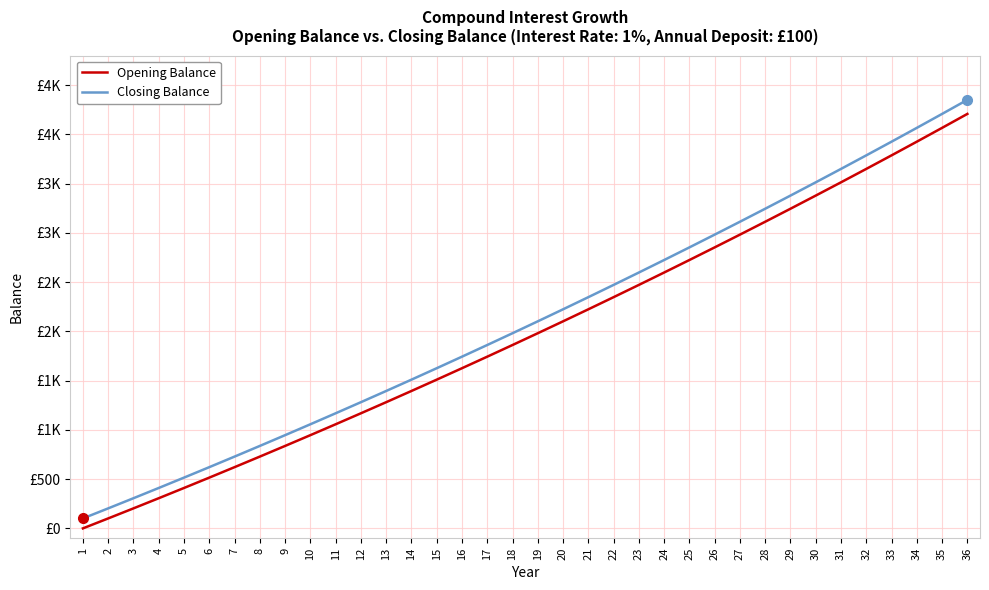

Which series has the largest range (max minus min)?

Closing Balance